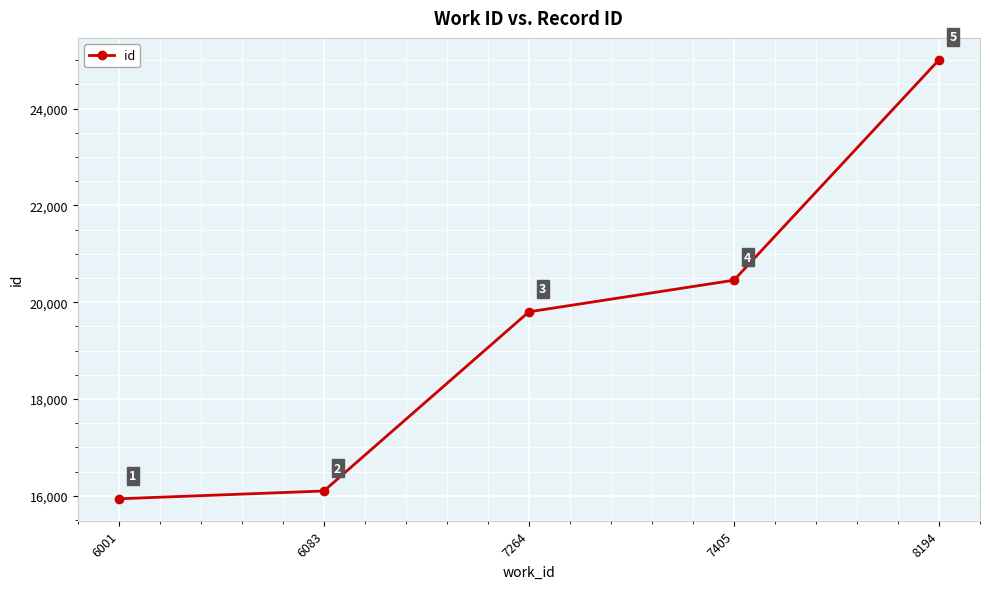

The chart shows a value of 13582 at 7405. True or false?

False